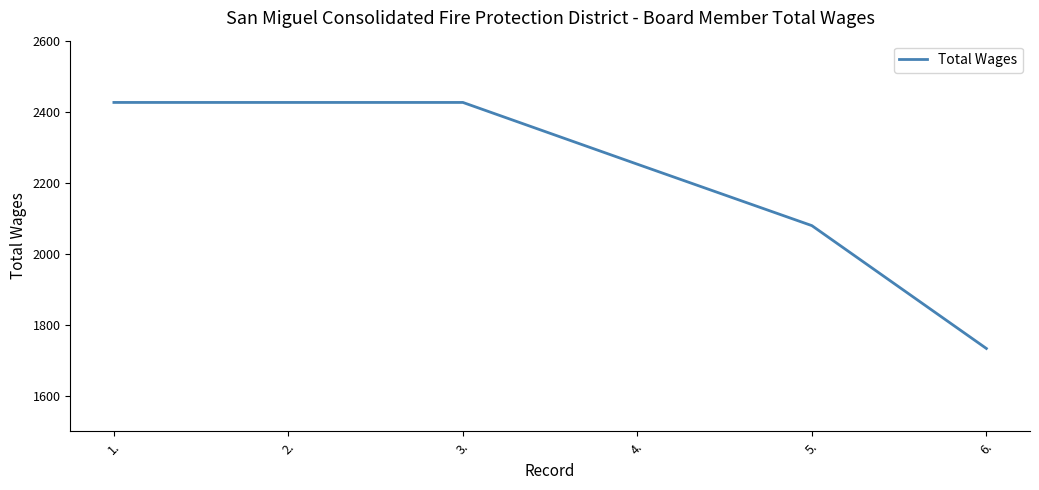

Reading left to right, extract all data points from this chart.

2426	2426	2426	2252	2079	1733